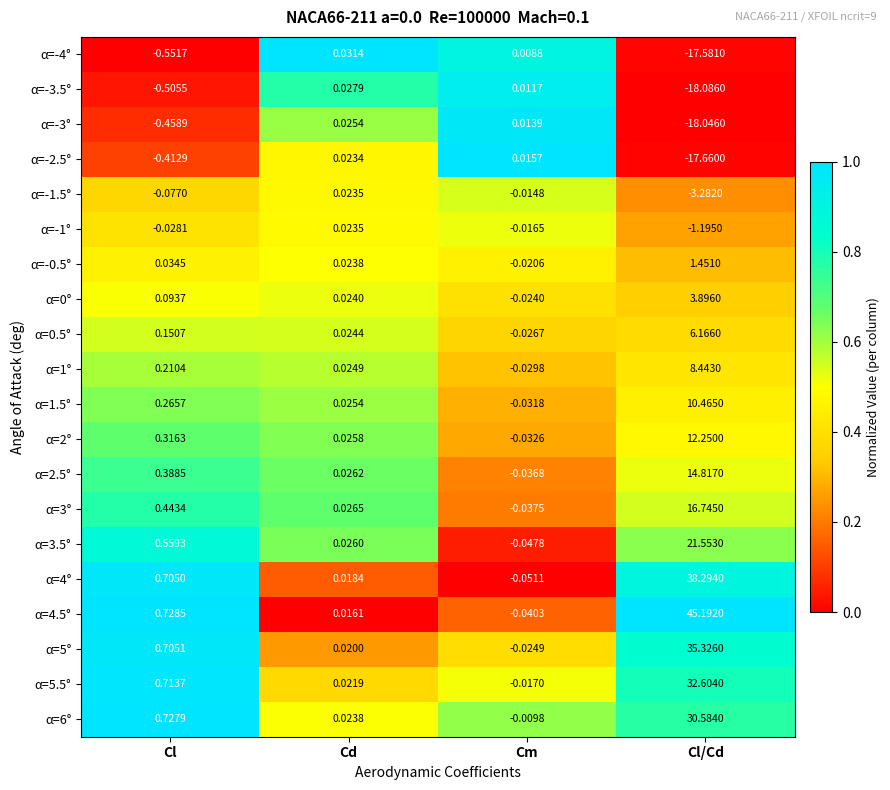

Where does the α=-2.5° series first go above 0?

Cd